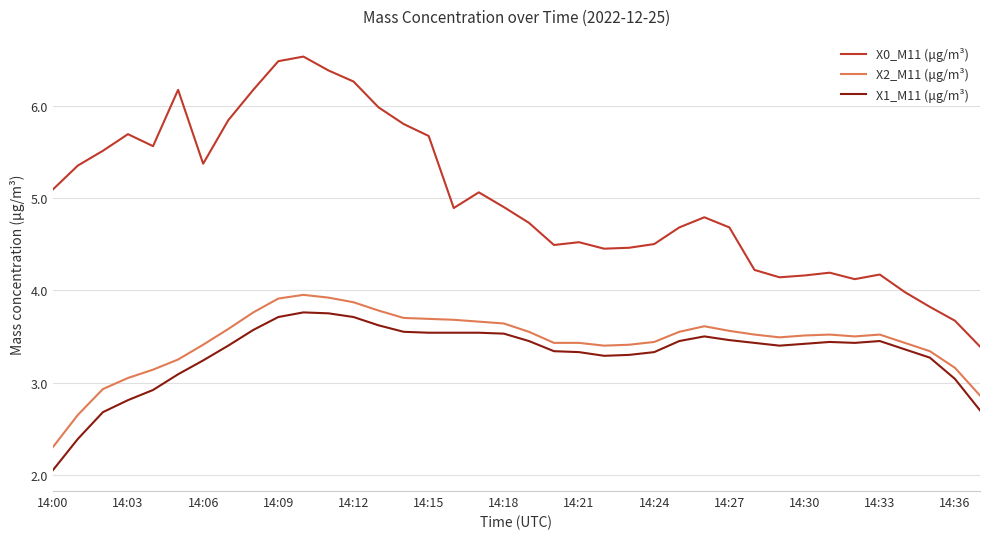

How many series are shown in this chart?

3